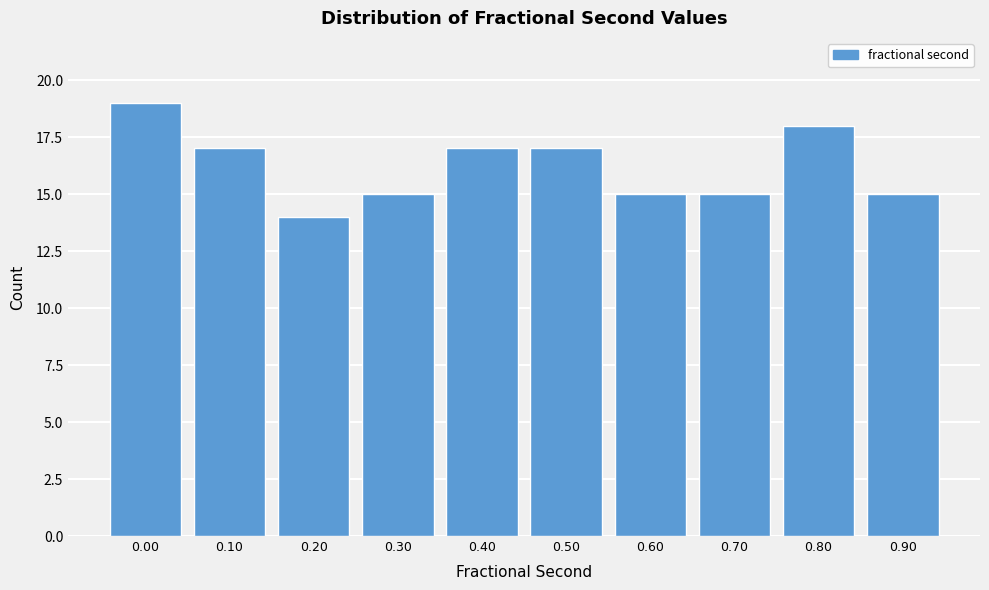

Reading right to left, what are all the values shown in this chart?

0.90=15	0.80=18	0.70=15	0.60=15	0.50=17	0.40=17	0.30=15	0.20=14	0.10=17	0.00=19